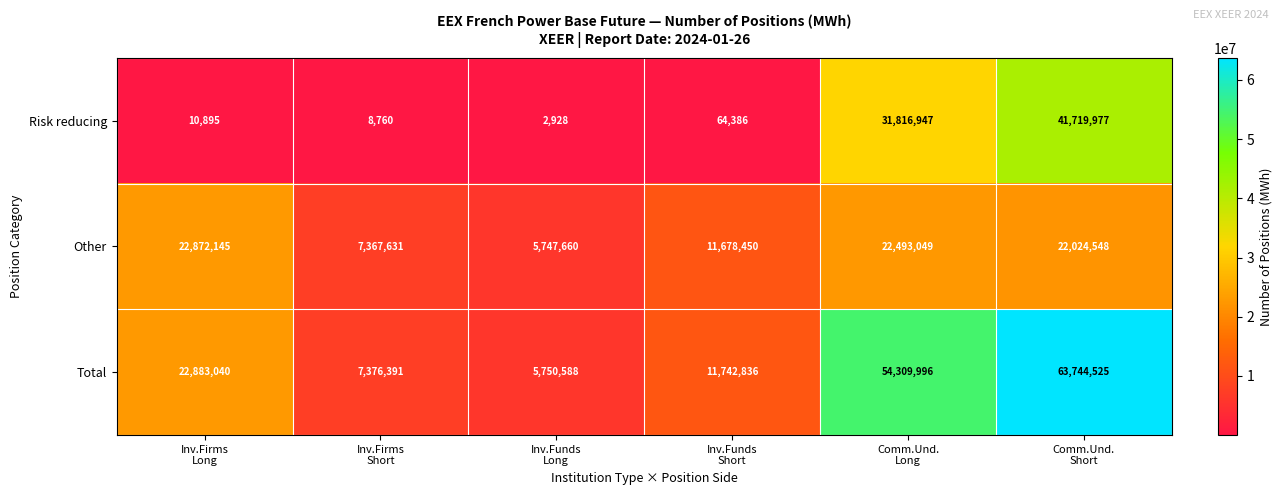

Which series has the widest spread of values?

Total